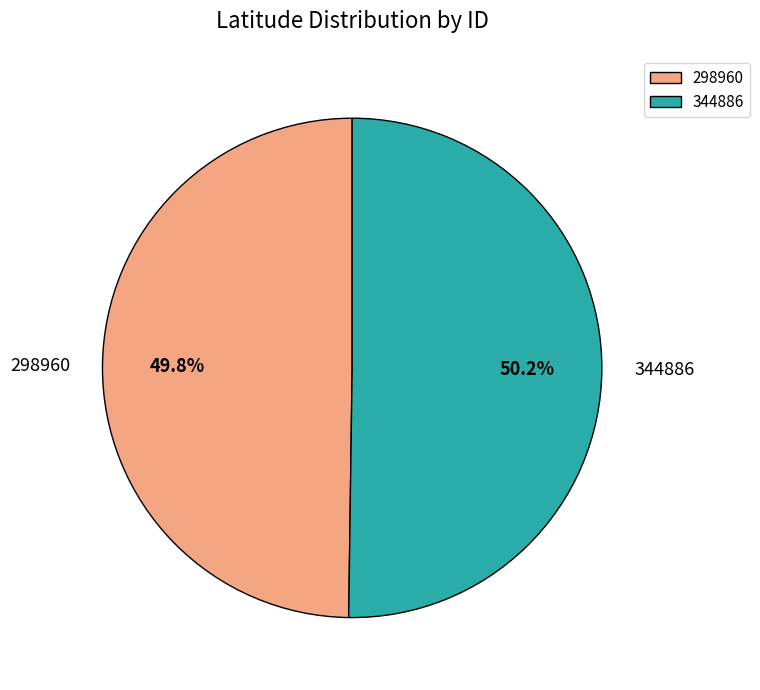

Is it true that 298960 is 50% of the pie?

True